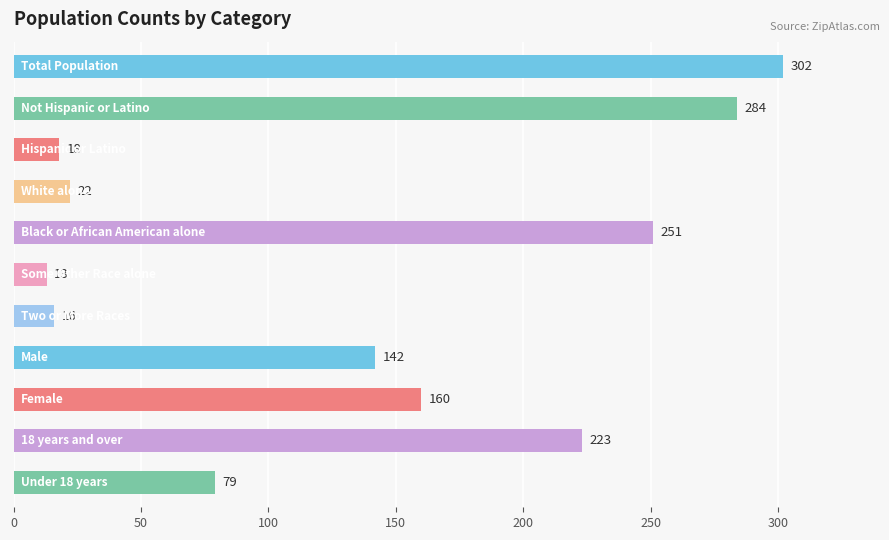

Does the chart contain any negative values?

No